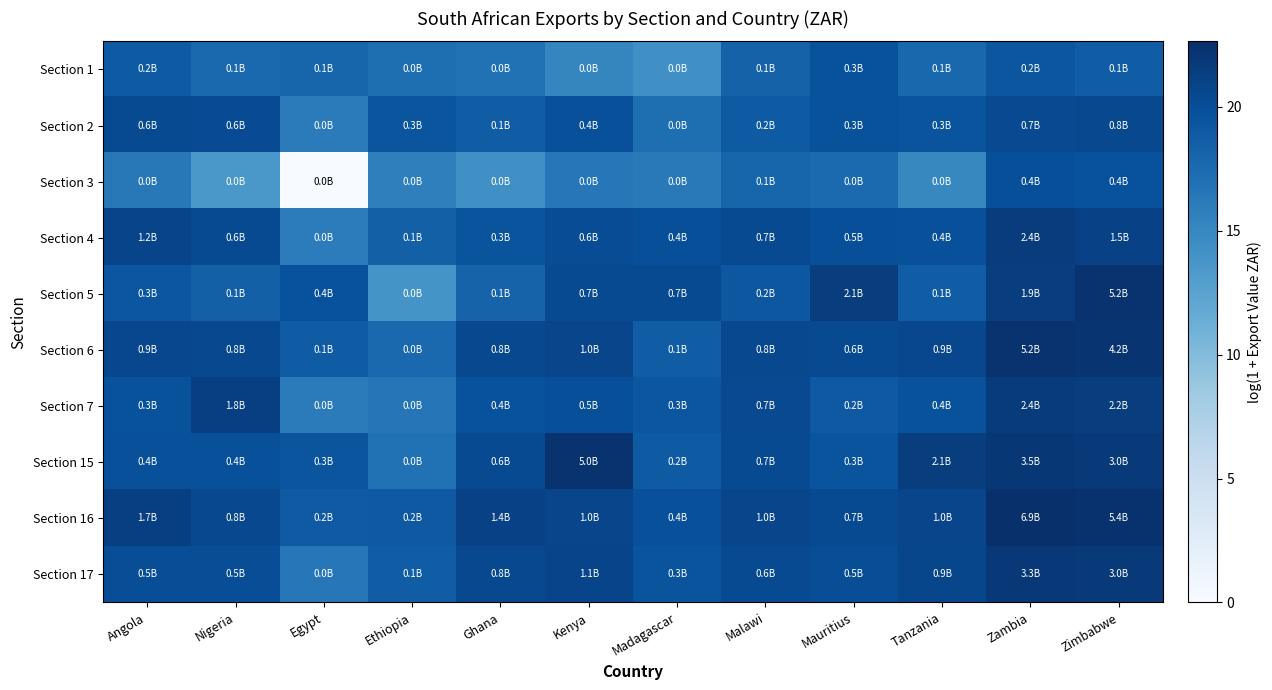

Between Kenya and Nigeria, which is larger?

Nigeria